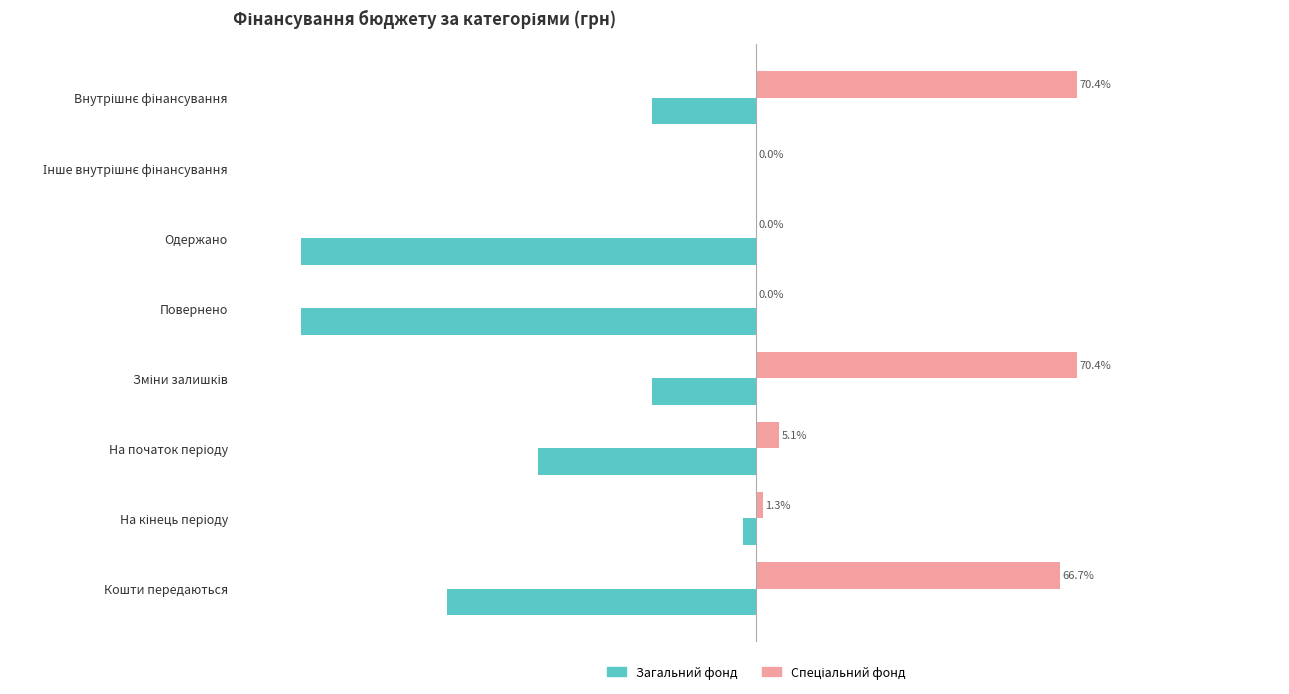

How many bars are there in each group?

2